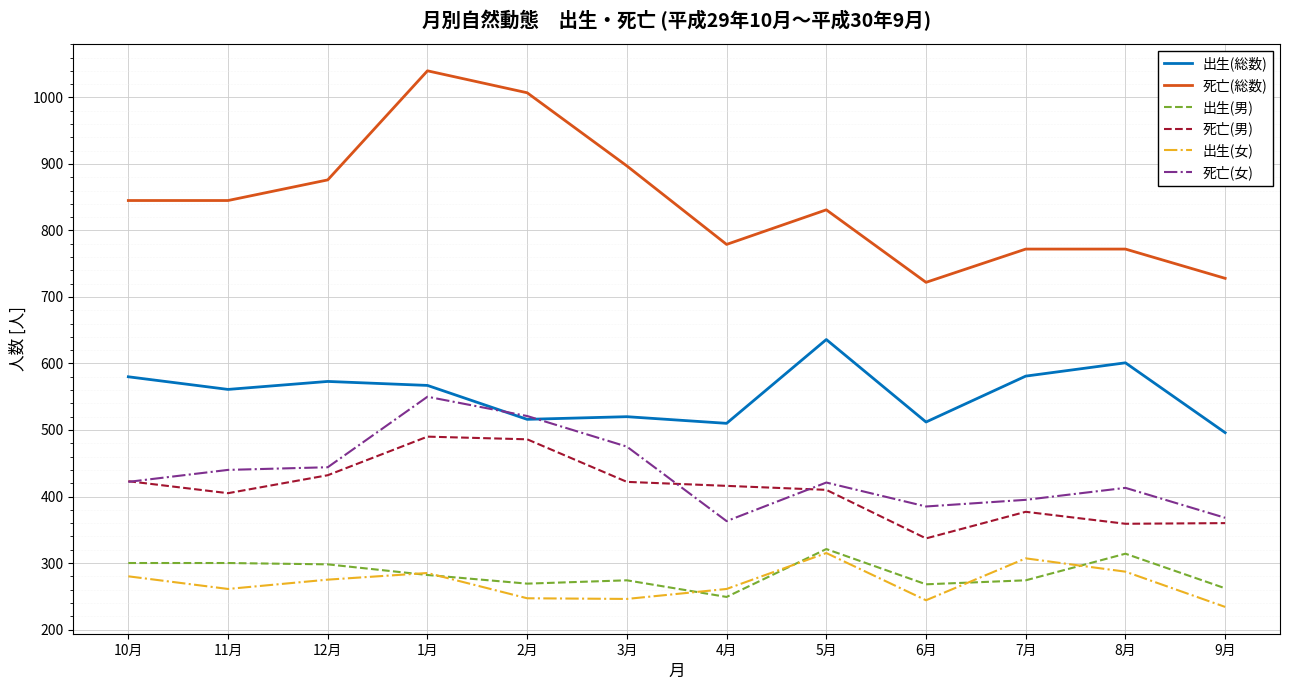

At how many categories does at least one series exceed 321?

12